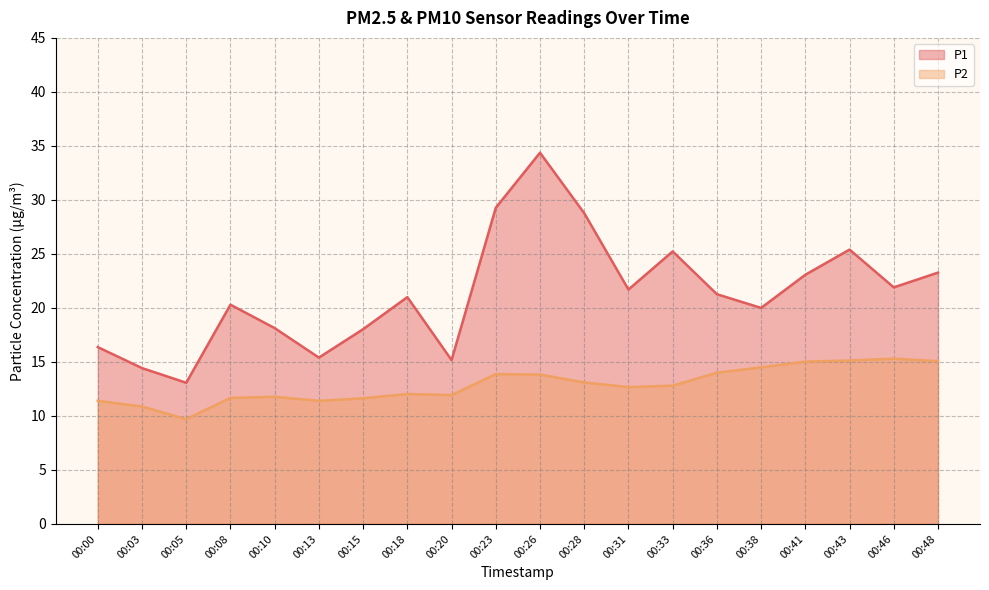

Which series has the widest spread of values?

P1